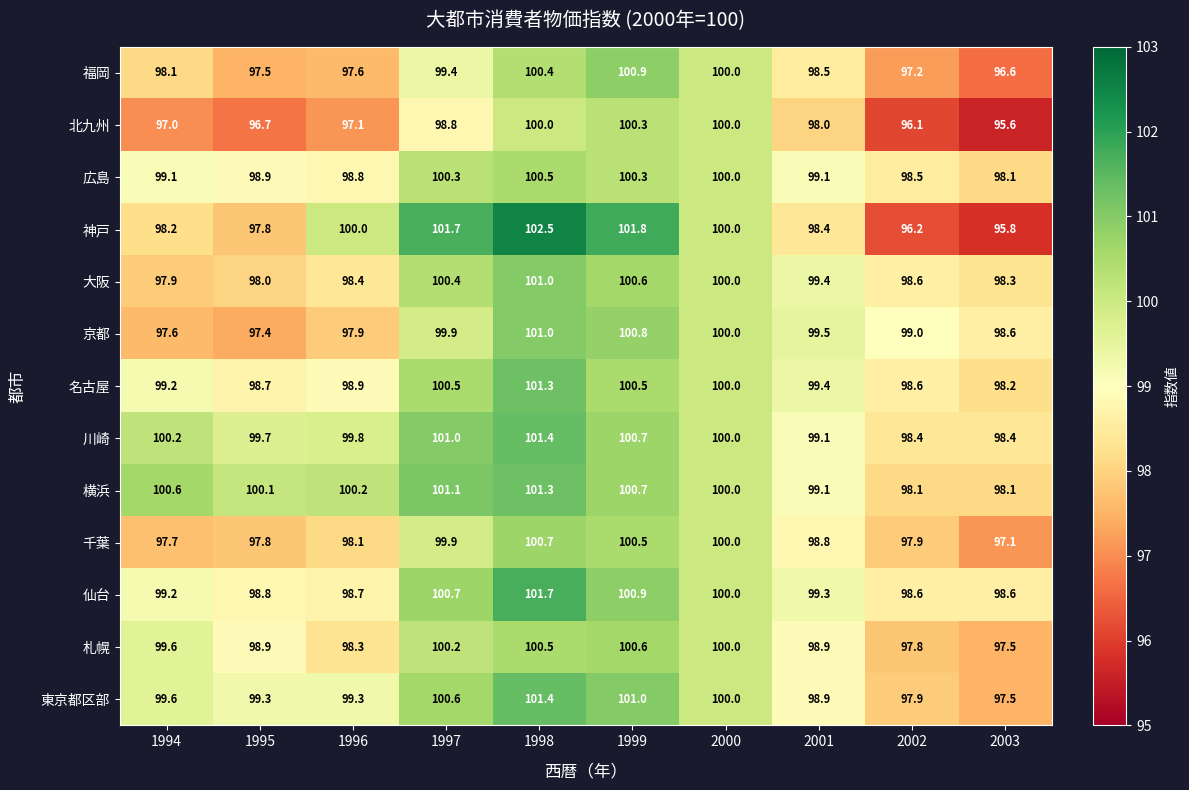

The value of 京都 at 2000 is 41.3. True or false?

False